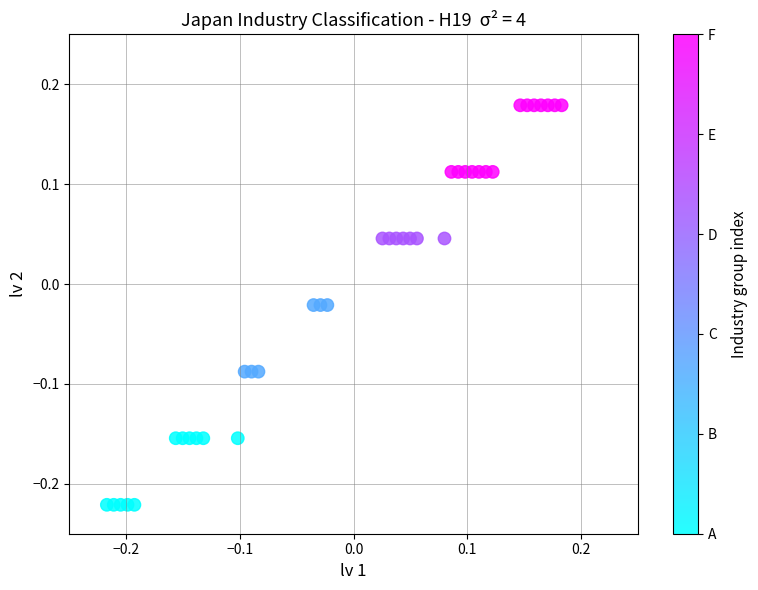

What is the range of Y values (max minus min)?

0.4